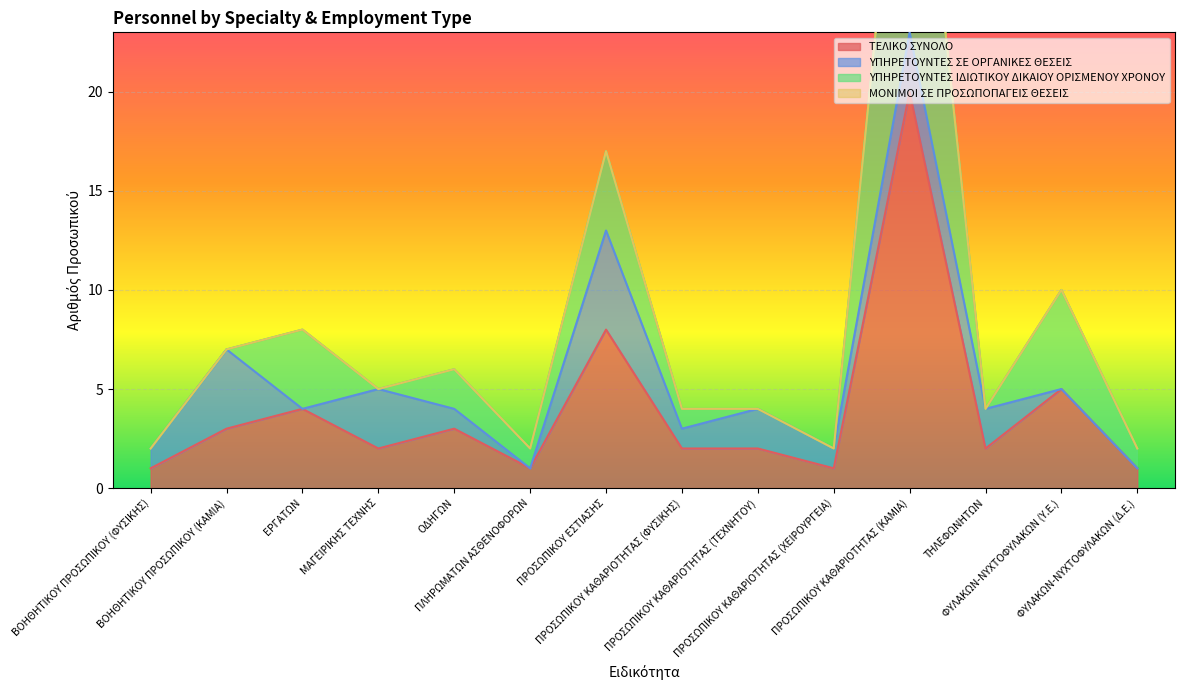

What is the highest value of the ΤΕΛΙΚΟ ΣΥΝΟΛΟ series?

20